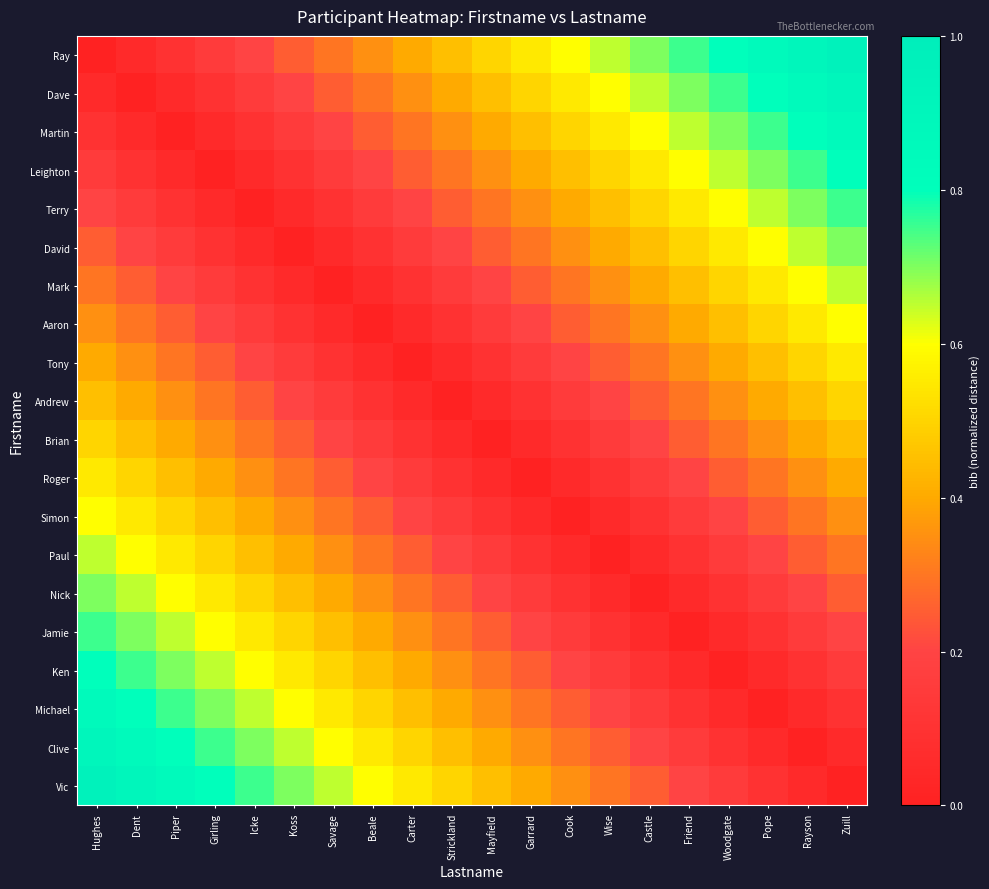

At how many categories does at least one series exceed 0?

20